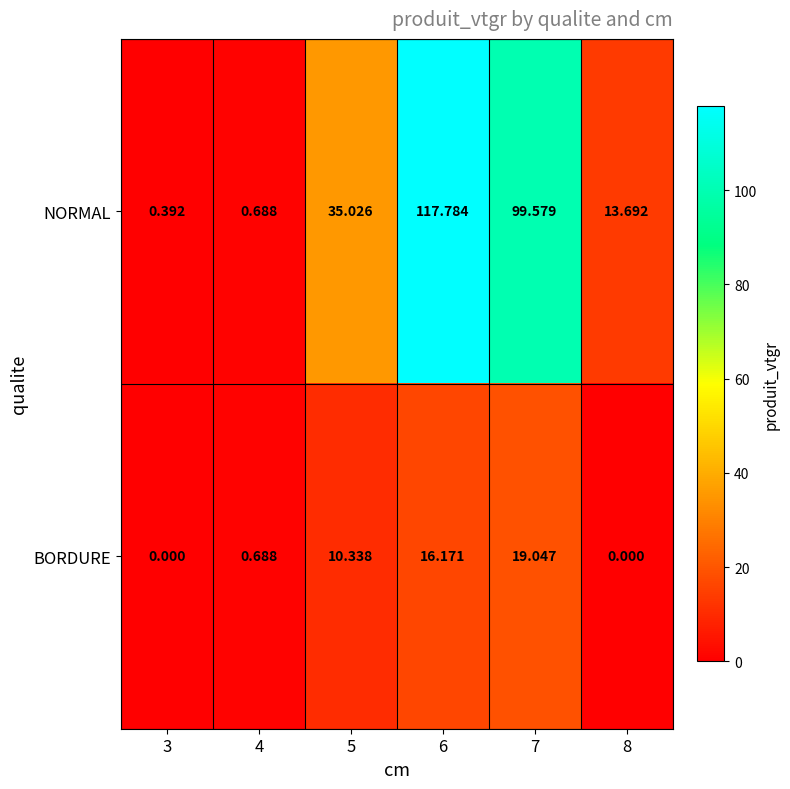

Rank the series by their average value, from highest to lowest.

NORMAL, BORDURE